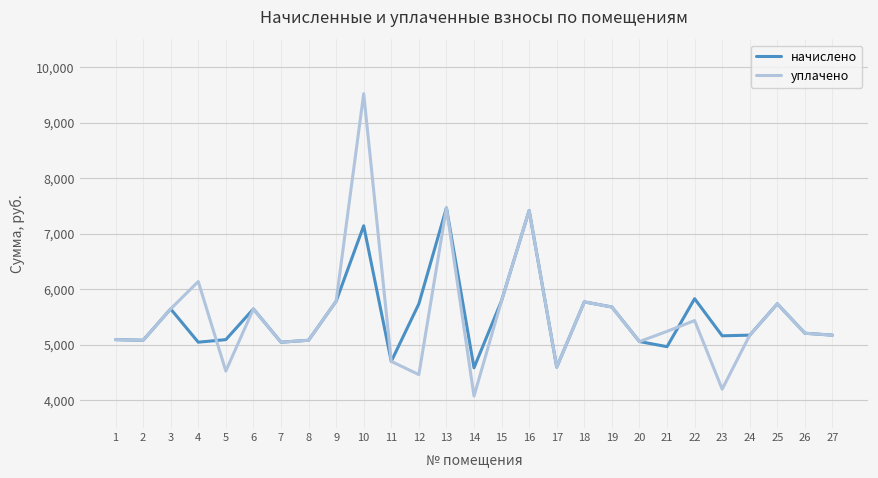

Where is уплачено nearest to the value 6798?

16